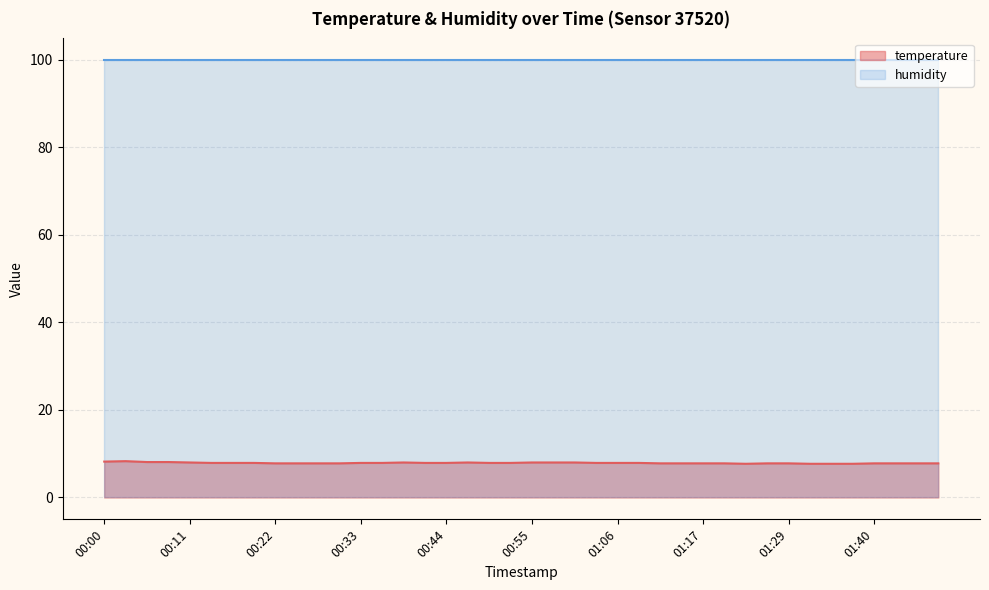

How many points are lower than both their immediate neighbors (excluding endpoints)?

1